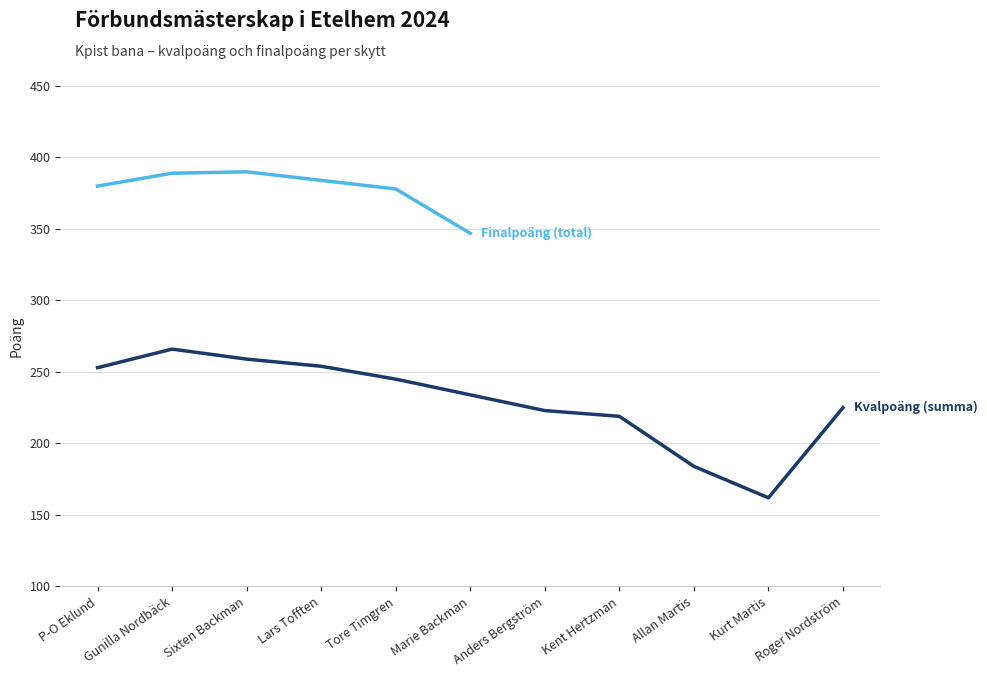

List the series in order of their peak value, lowest first.

Kvalpoäng (summa), Finalpoäng (total)